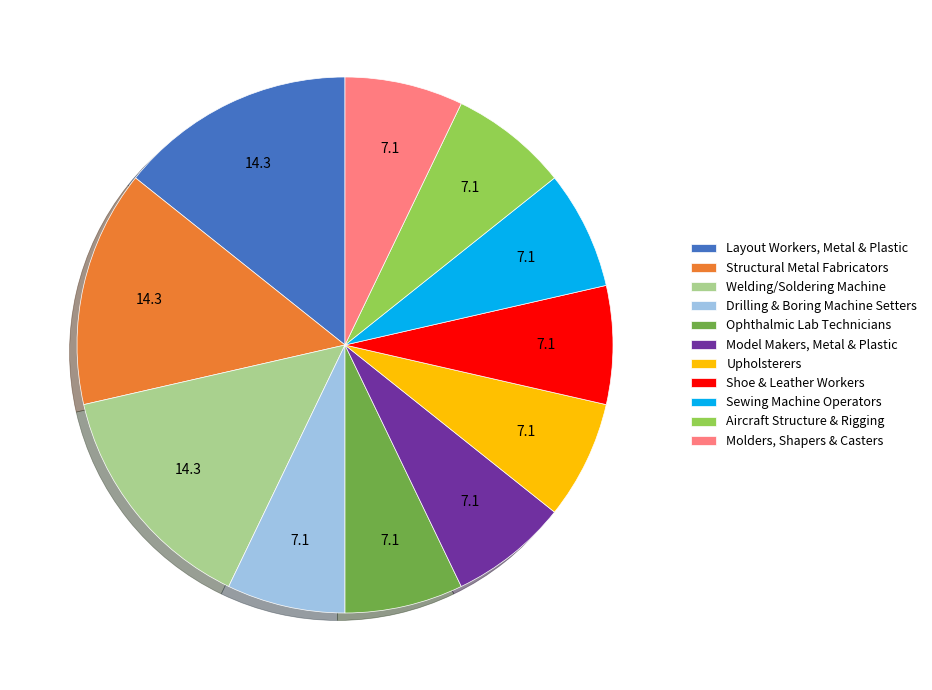

Is there a majority slice in this chart?

No